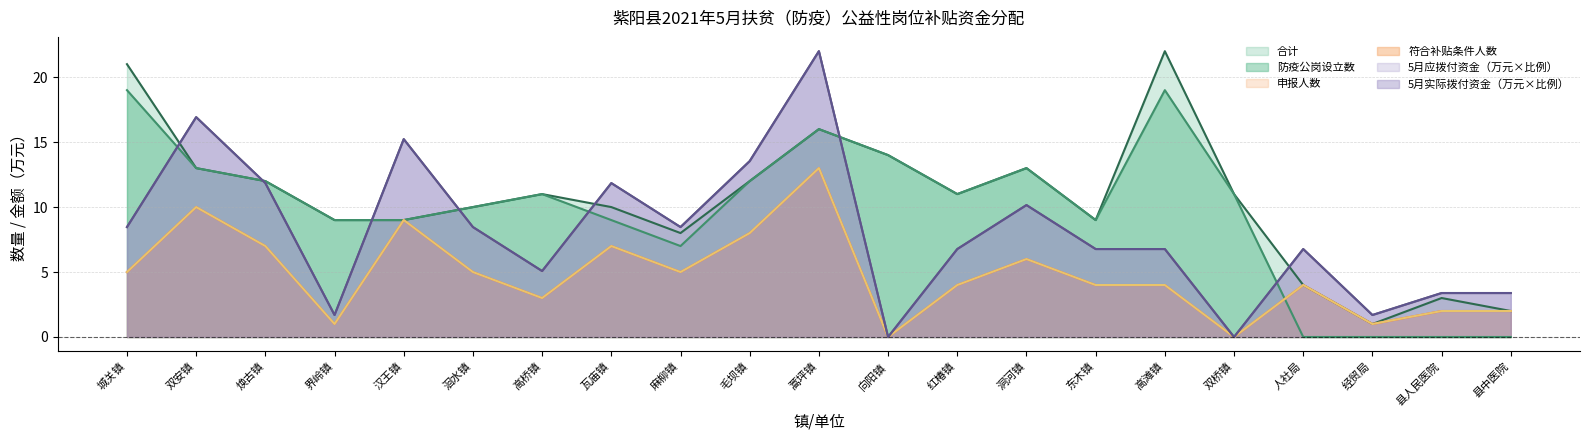

What is the value of the 申报人数 point at the 4th from the left?

1.0